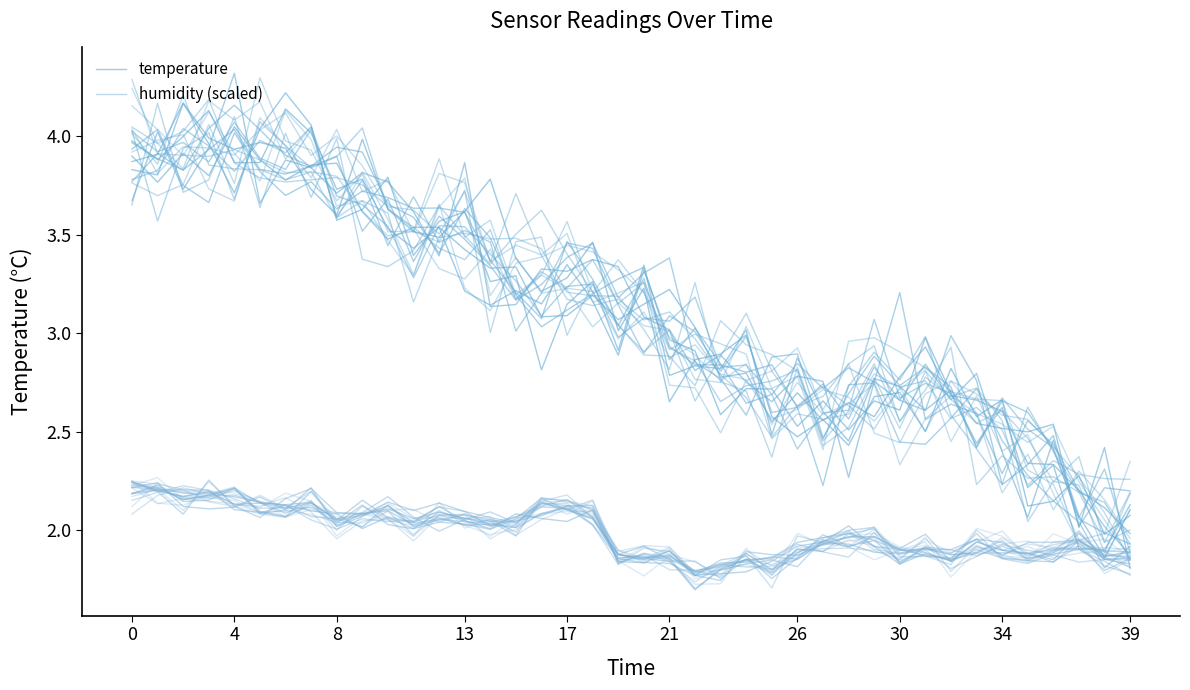

What is the total value across all series at 8?

6.2